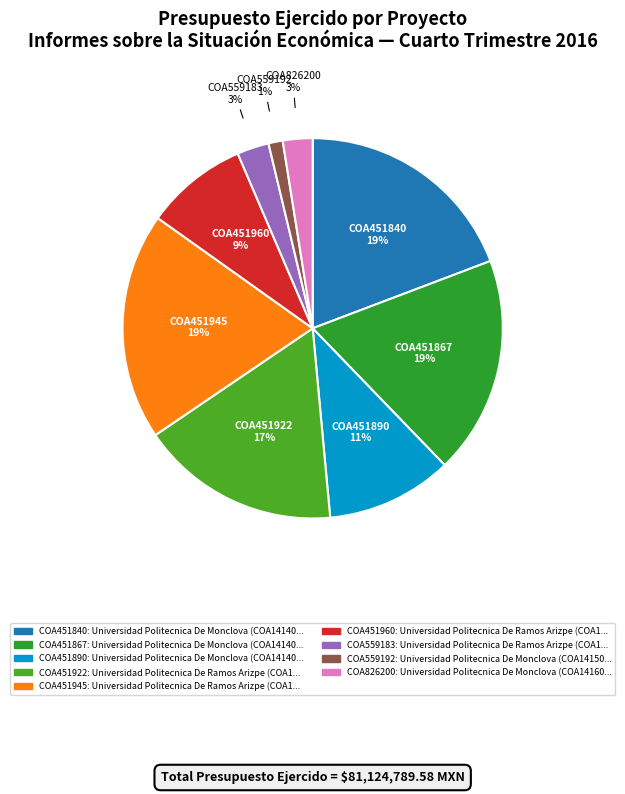

What is the largest slice in the pie chart?

Universidad Politecnica De Ramos Arizpe (COA14140400451945)